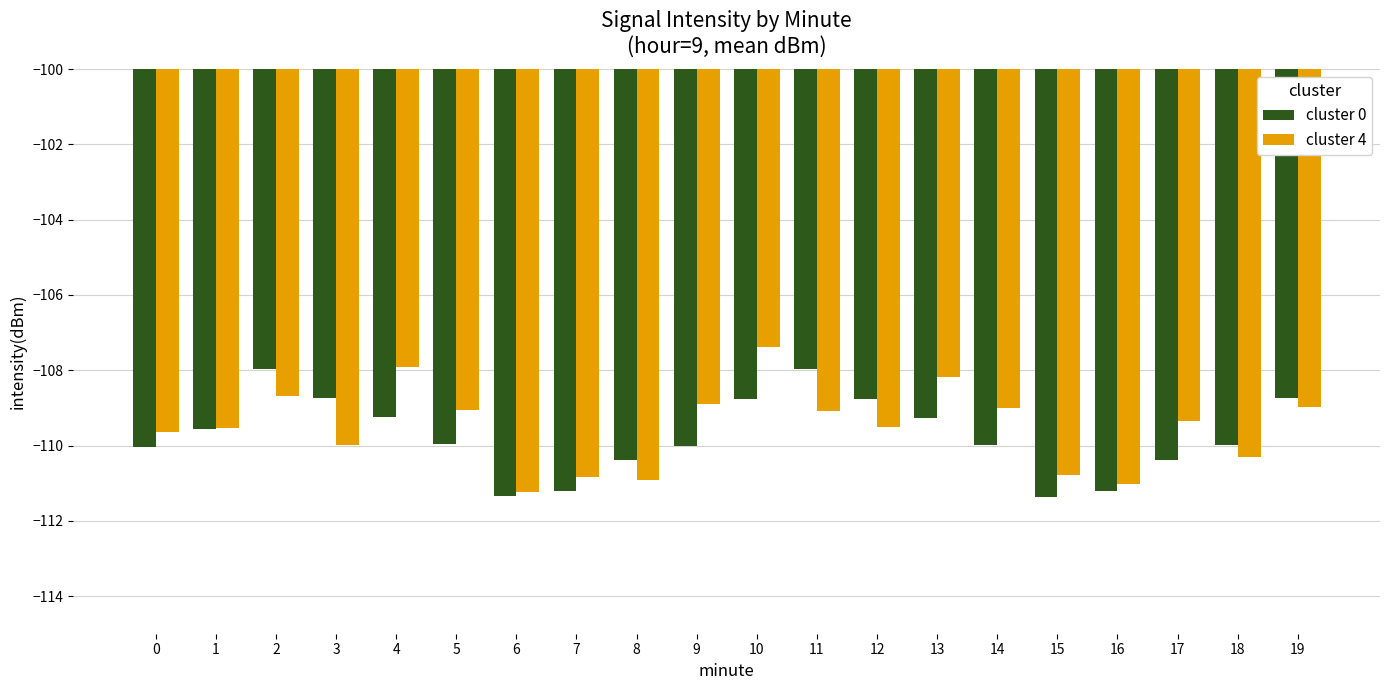

List the series in order of their peak value, highest first.

cluster 4, cluster 0